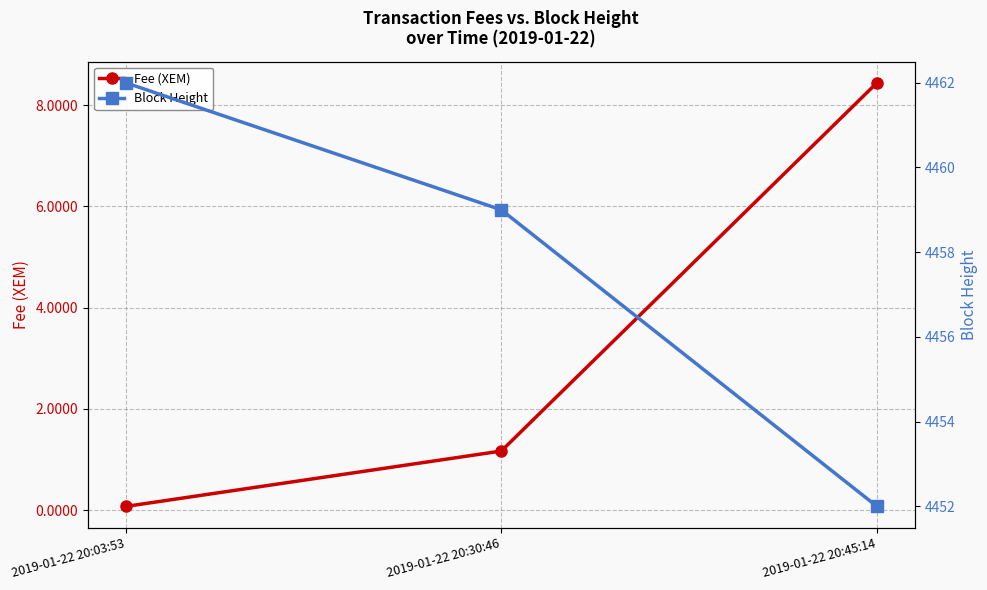

Which series has the widest spread of values?

Block Height